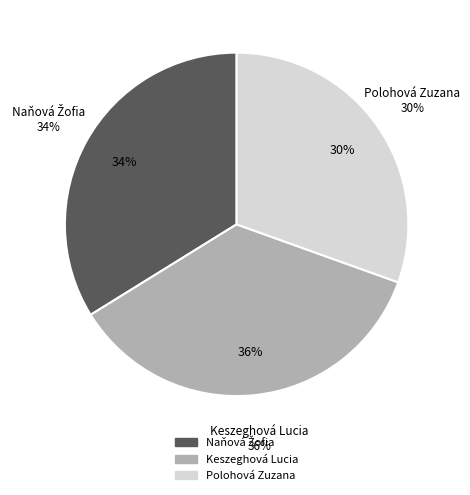

What is the smallest slice in the pie chart?

Polohová Zuzana